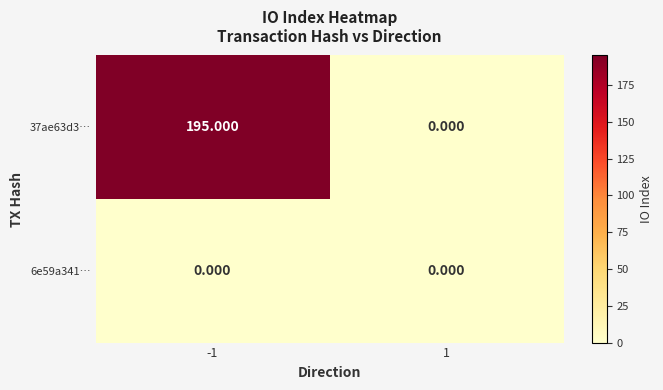

List the series in order of their overall mean, highest first.

37ae63d3…, 6e59a341…